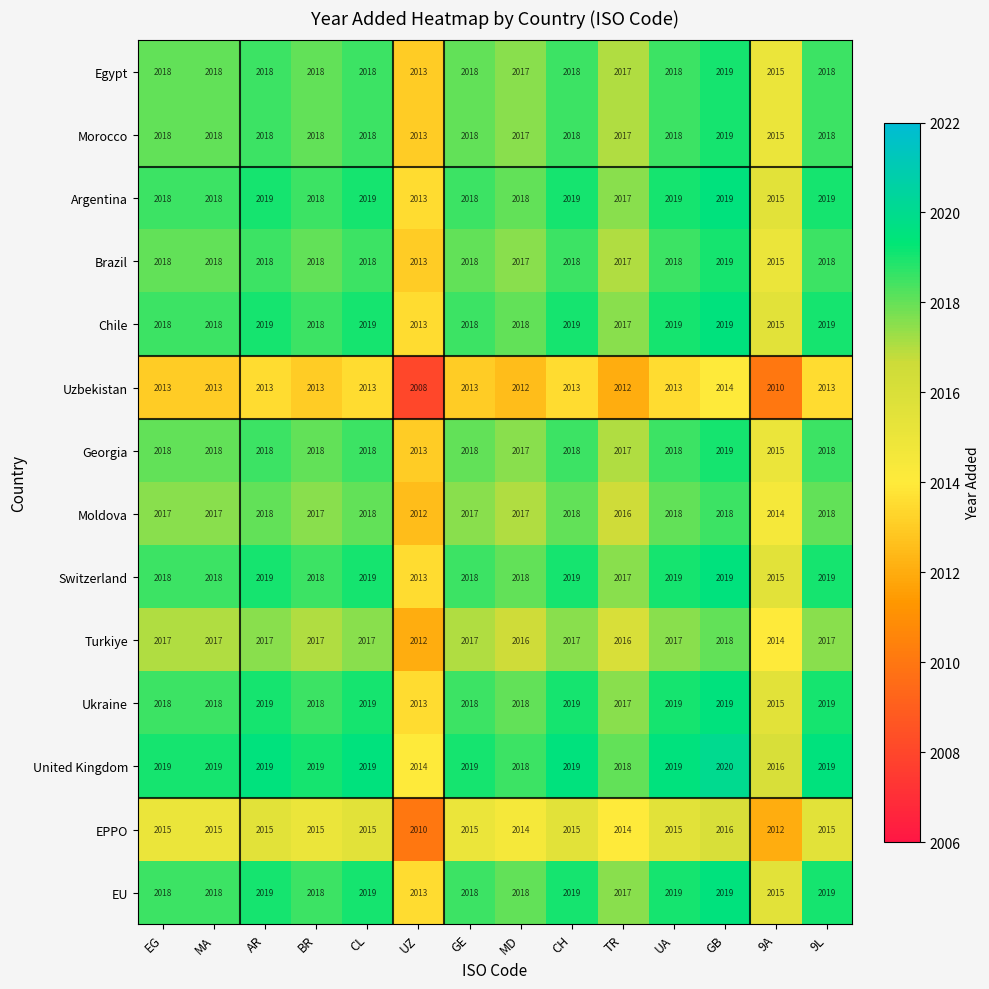

The value of Moldova at MA is 2017. True or false?

True